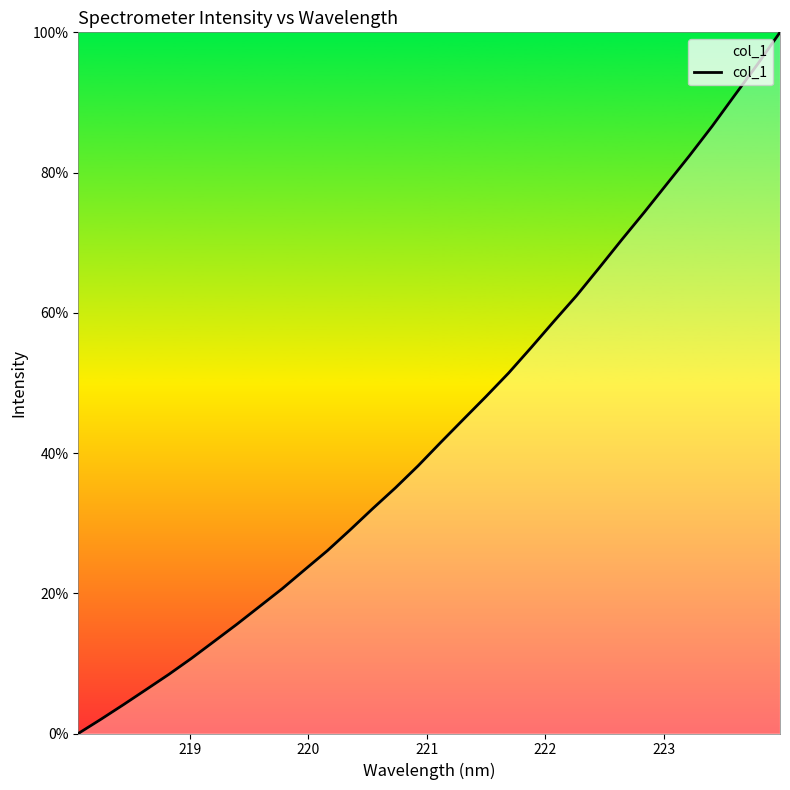

What is the maximum value shown in the chart?

100.0